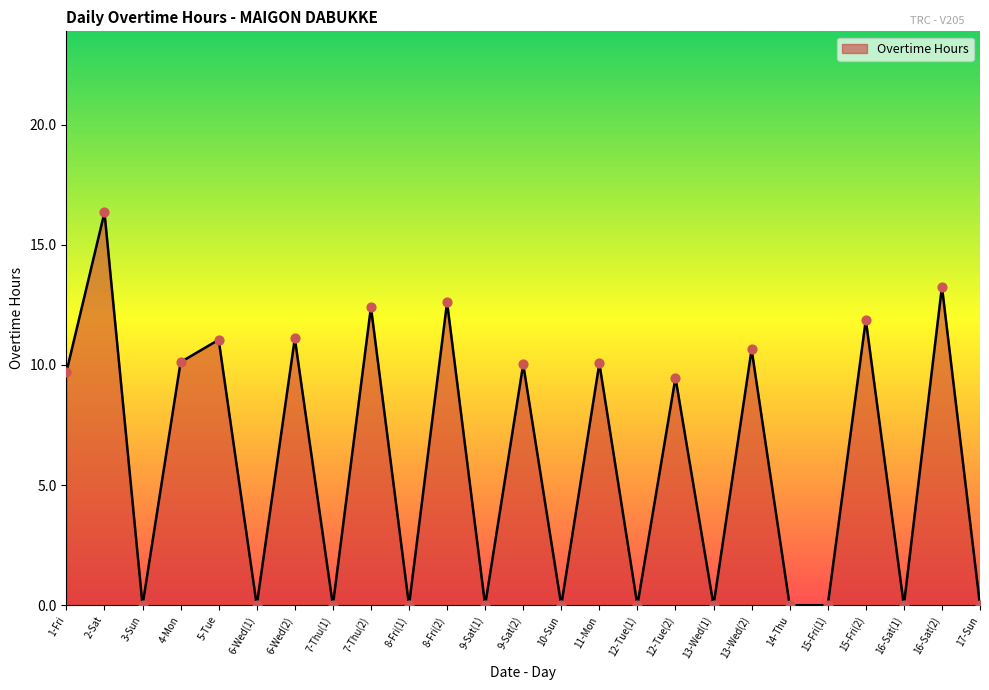

What is the change in value from 1-Fri to 16-Sat(1)?

-9.7